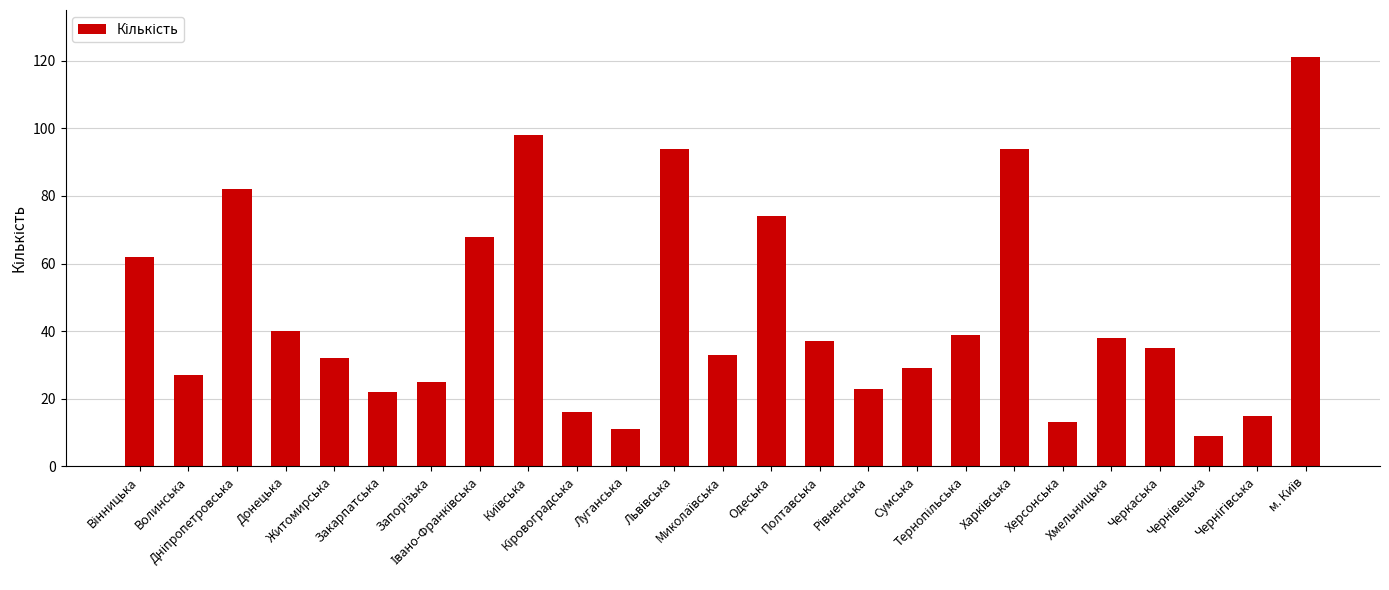

Is it true that the value at Одеська is 74?

True